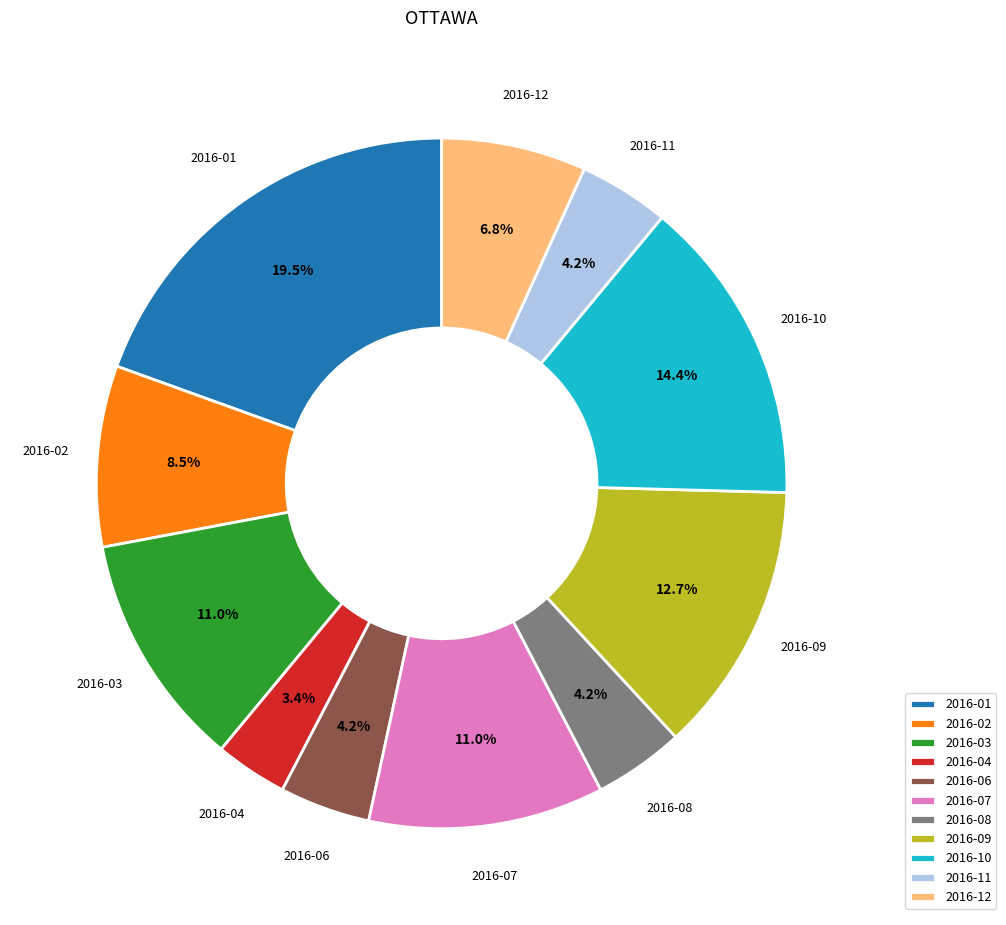

Between 2016-10 and 2016-04, which is larger?

2016-10